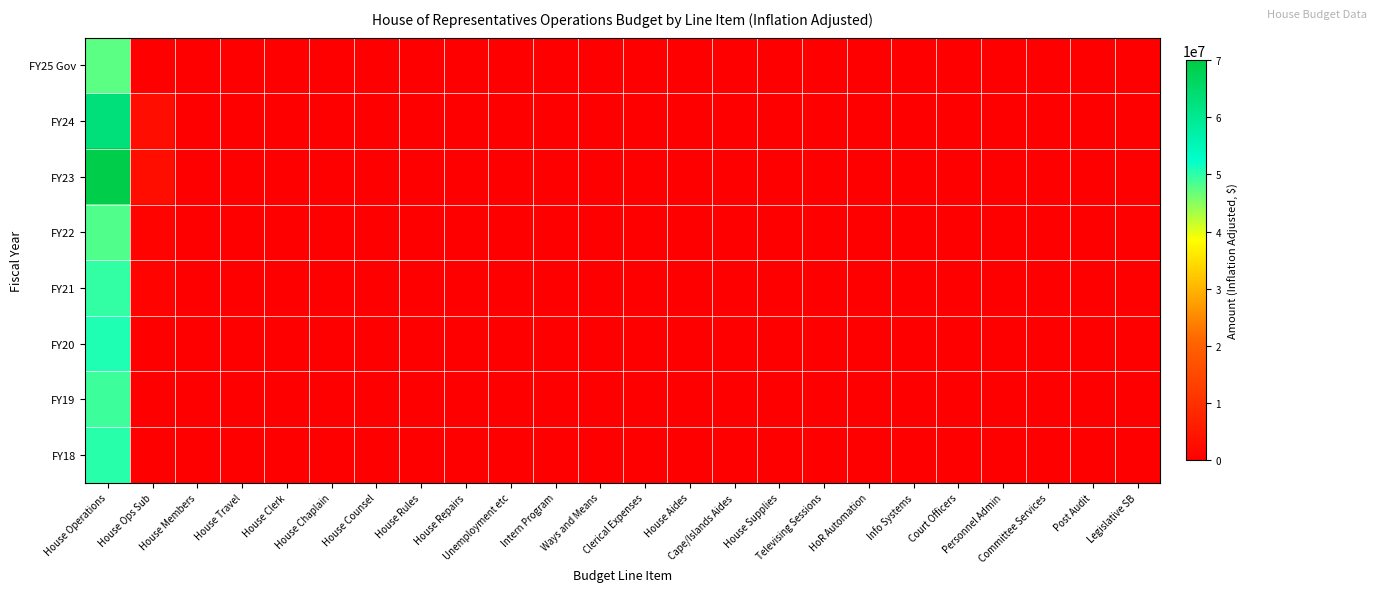

How many data points does each series have?

24